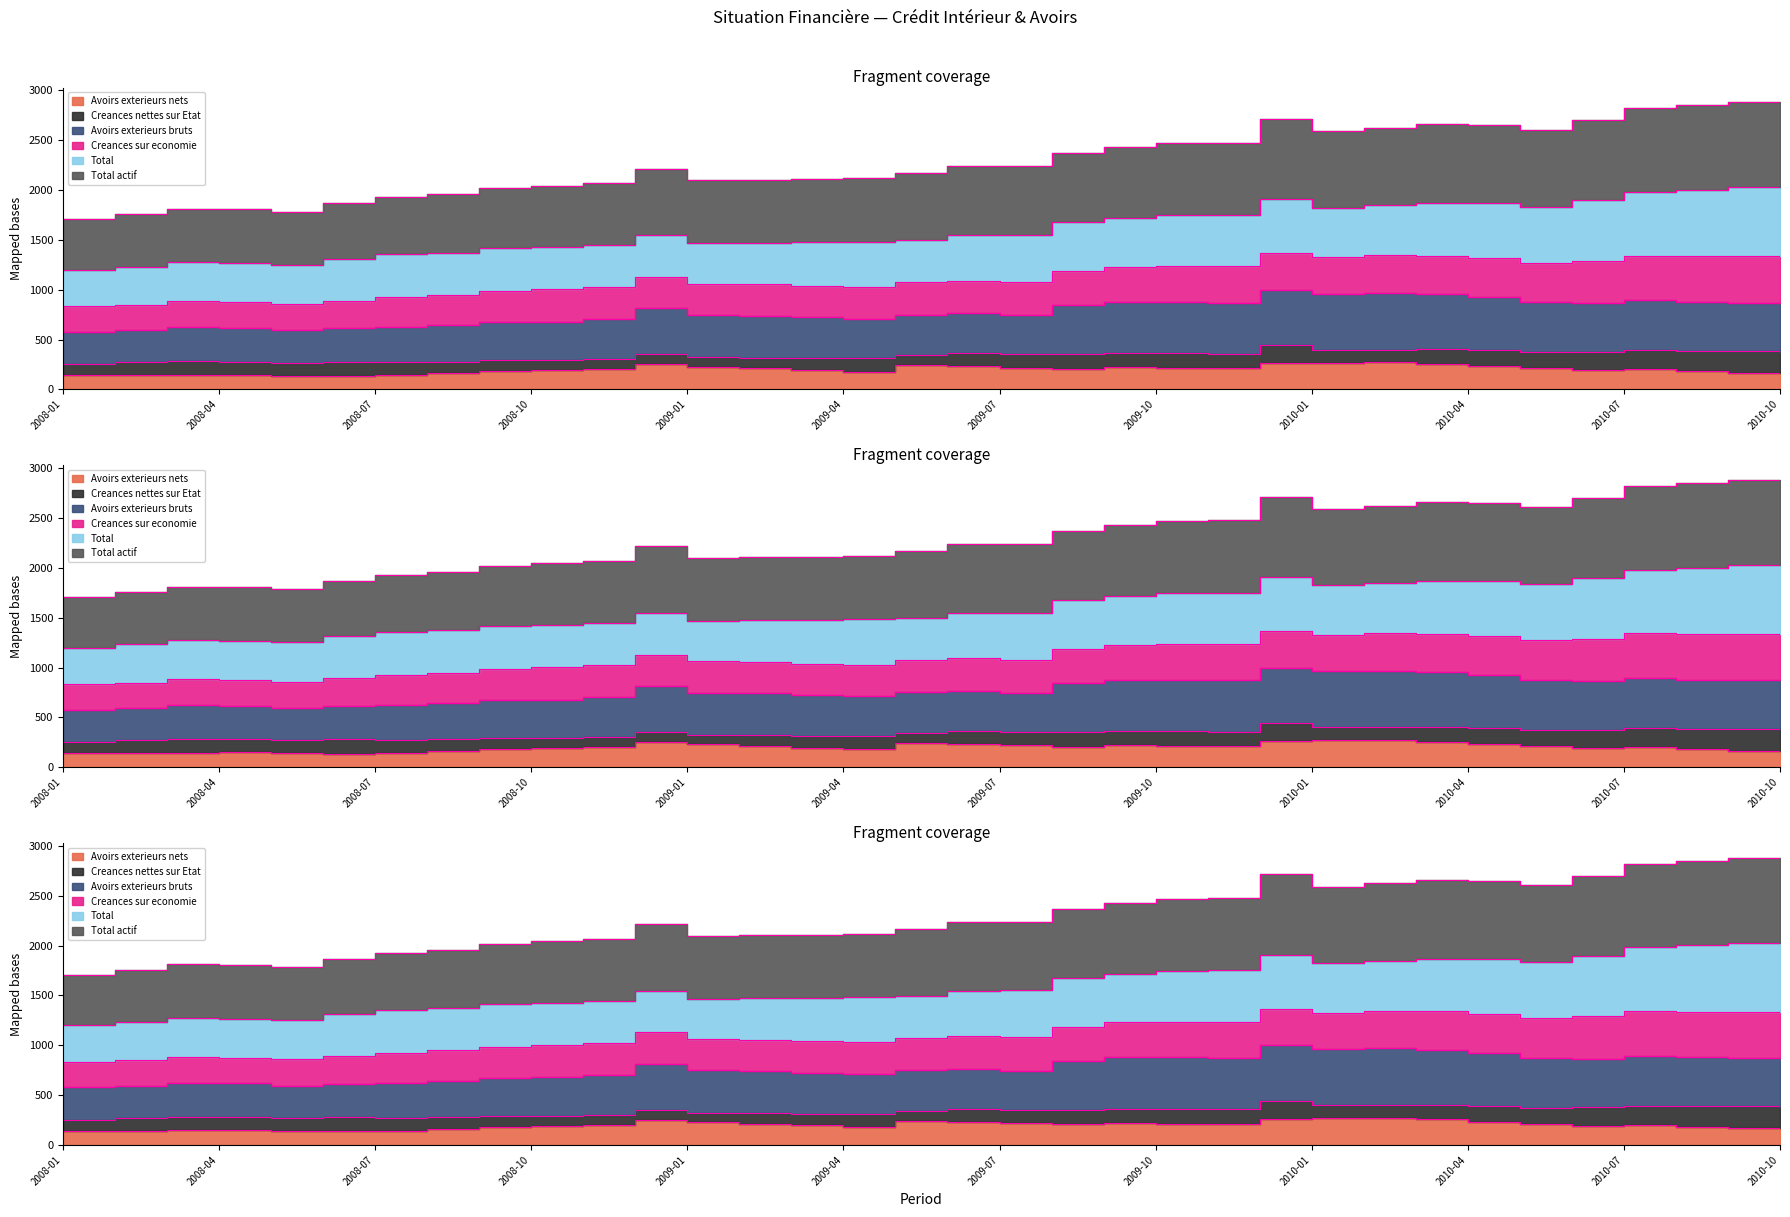

True or false: Avoirs exterieurs bruts and Avoirs exterieurs nets cross at least once.

False